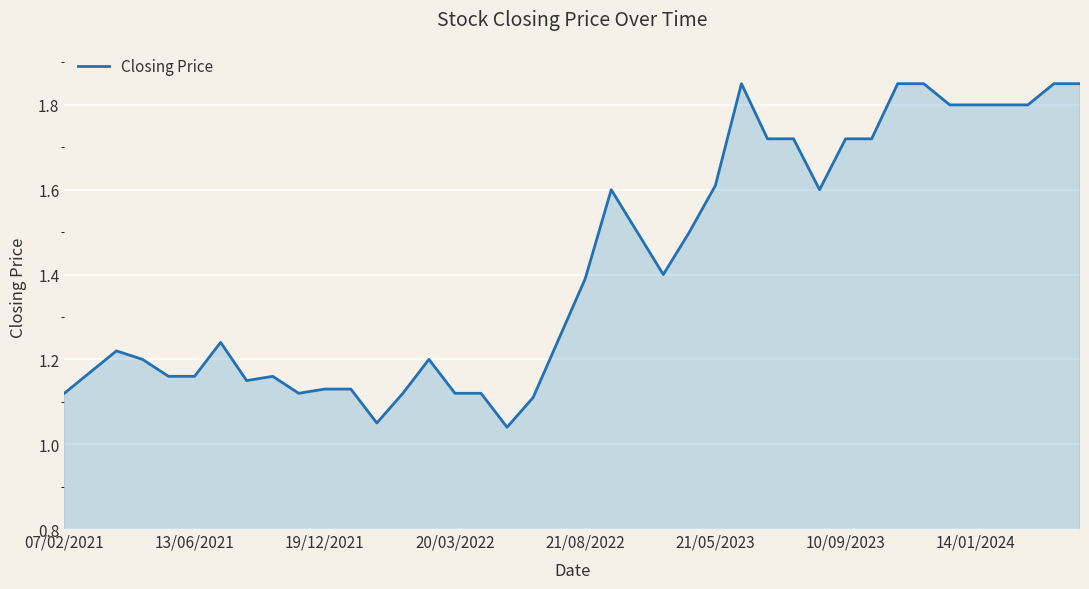

What is the difference between the maximum and minimum values?

0.8